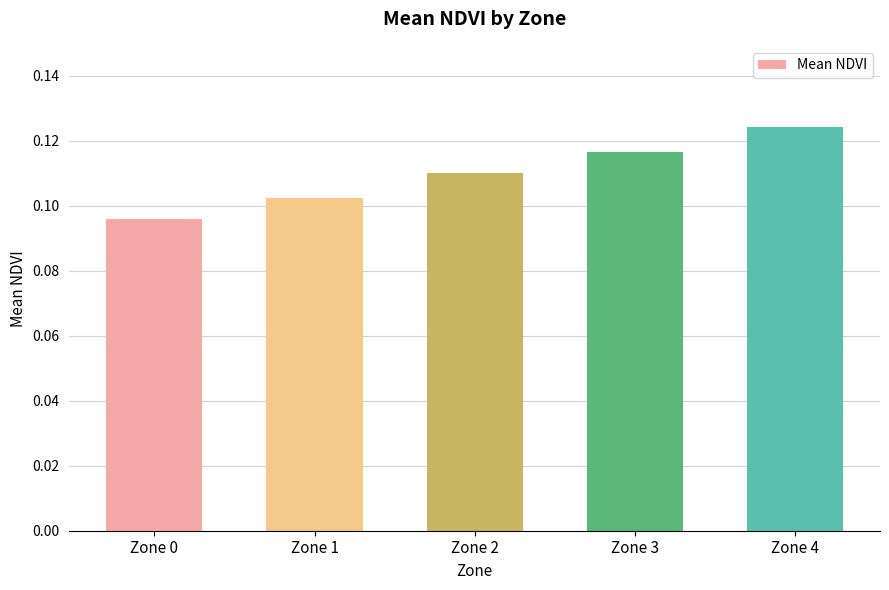

Which has a higher value, Zone 4 or Zone 3?

Zone 4